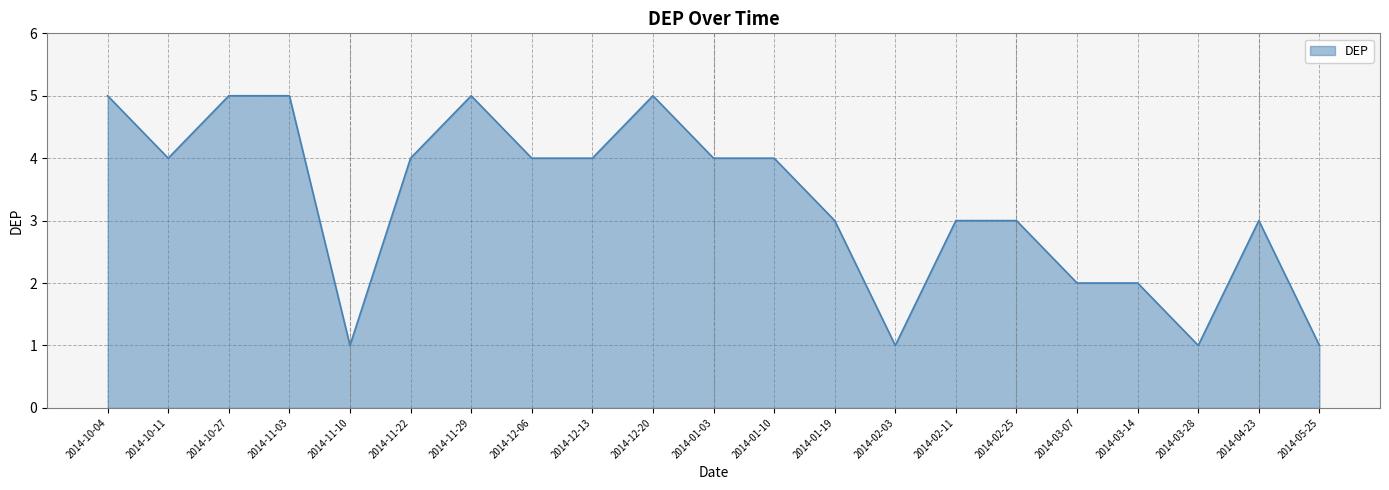

True or false: the data shows 2 at 2014-11-22.

False